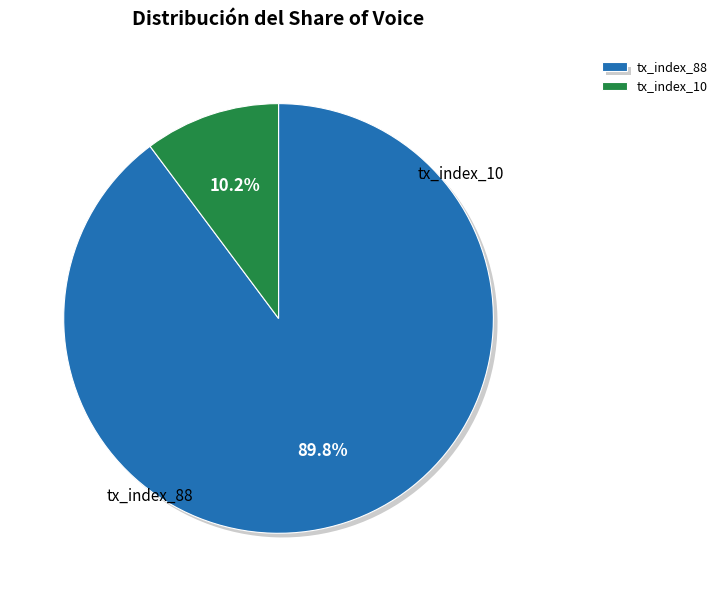

The tx_index_88 slice represents 90% of the pie. True or false?

True